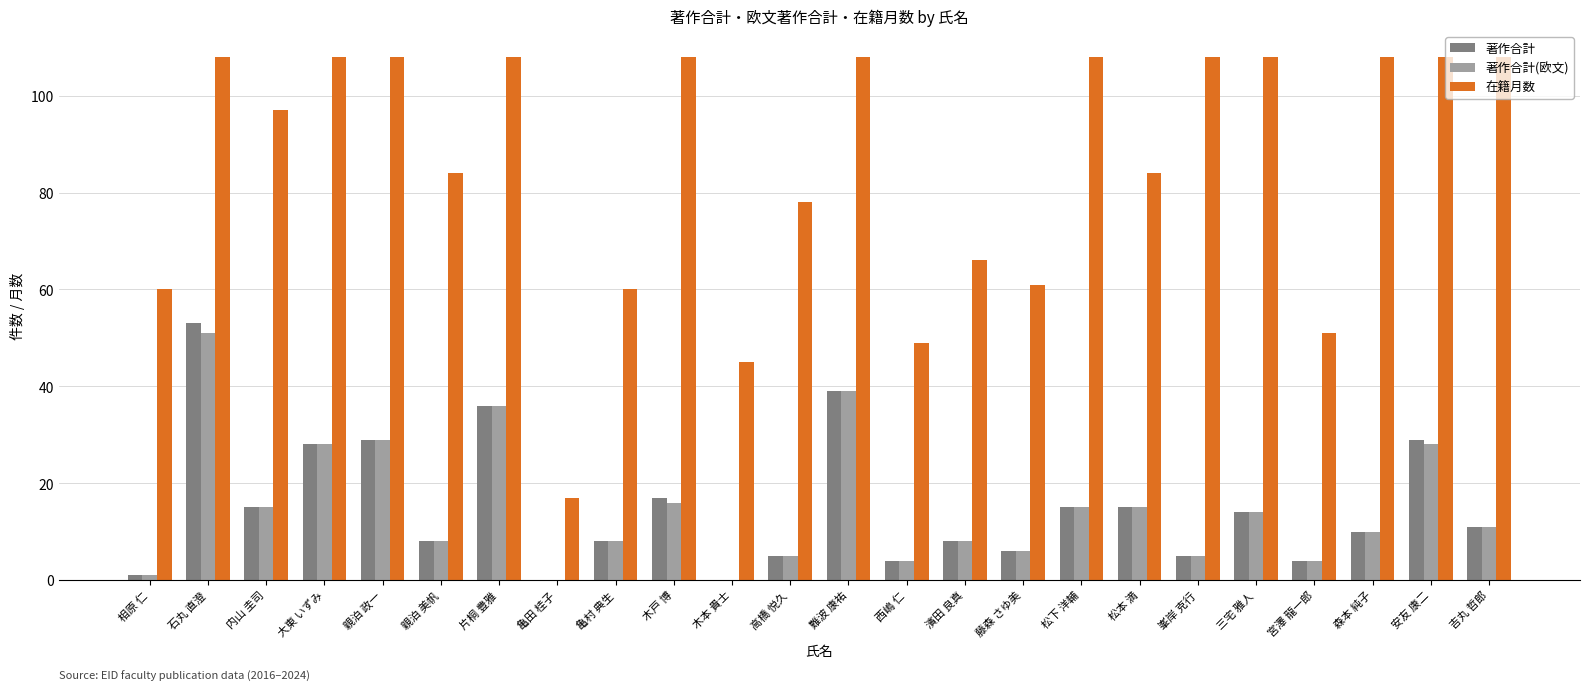

Read the 著作合計 value at 内山 圭司.

15